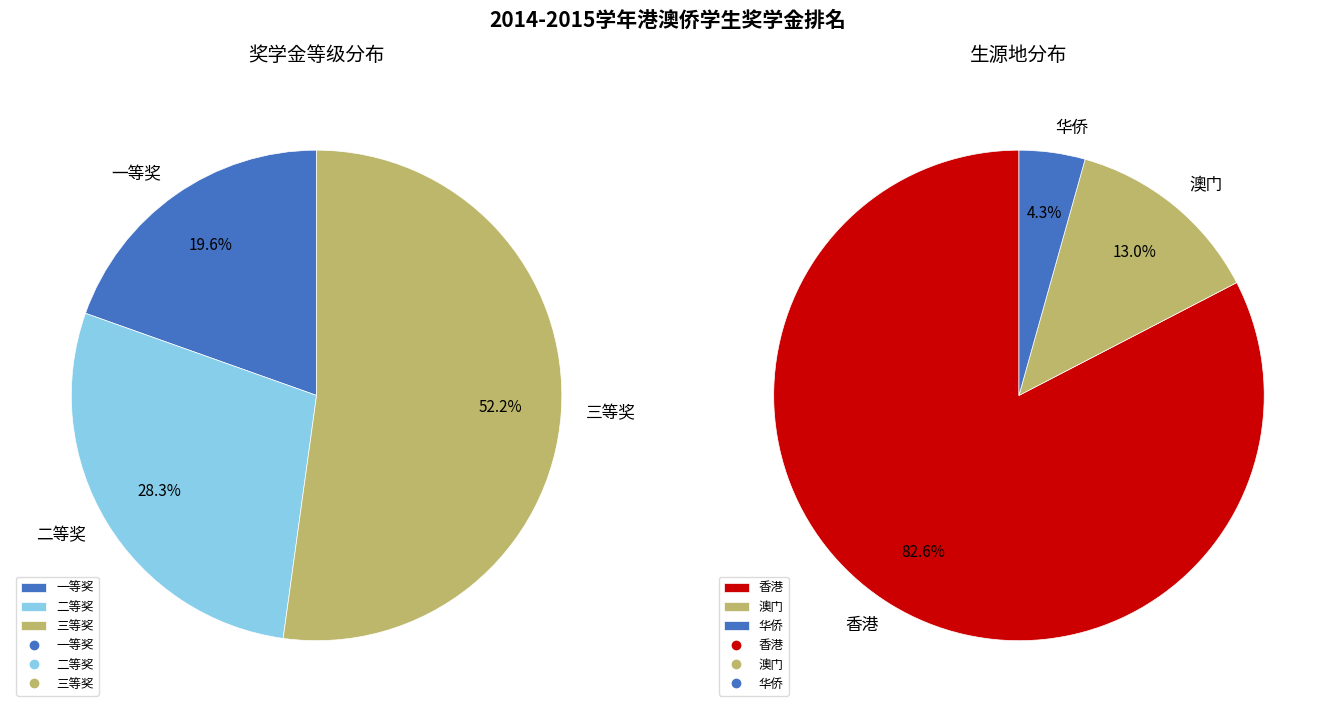

What percentage is the 一等奖 slice, to the nearest percent?

20%